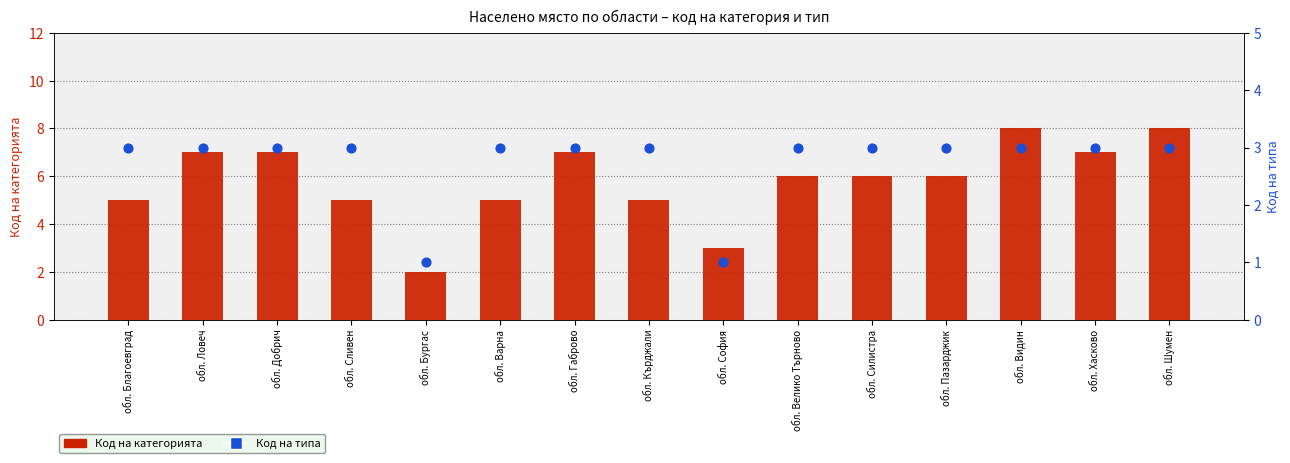

At which category is the sum across all series the highest?

обл. Видин